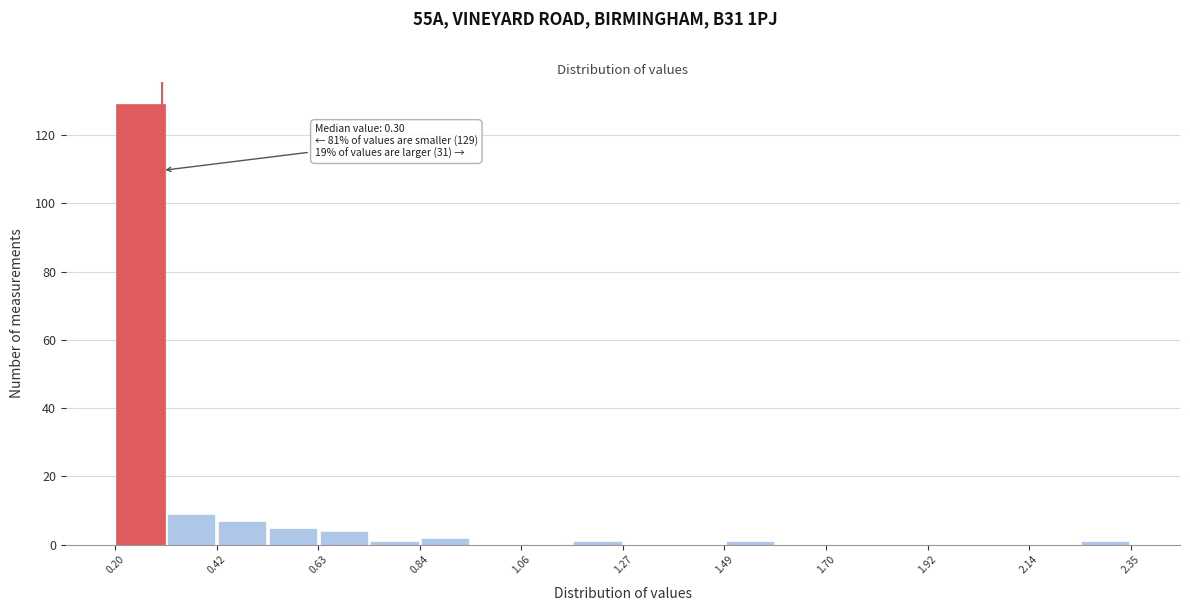

Around what value on the x-axis is the tallest bar? Give the approximate position of its centre, as read against the axis.

0.25